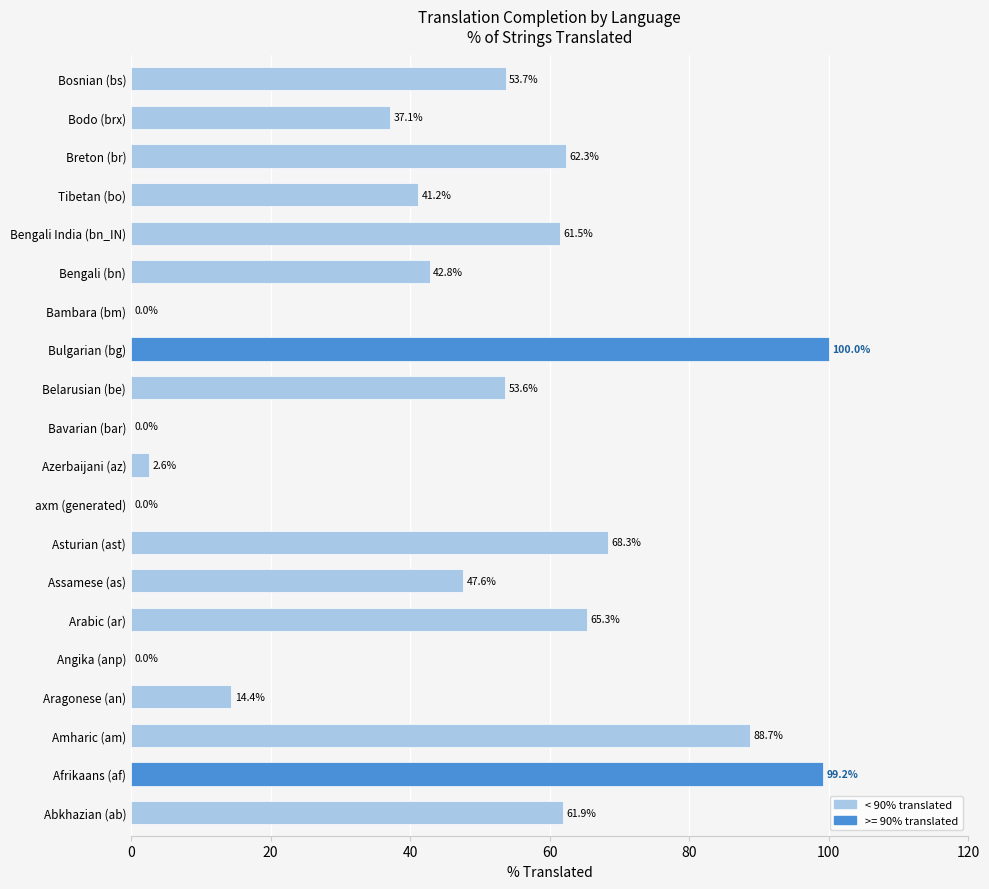

What is the ratio of the value at Tibetan (bo) to the value at Afrikaans (af)?

0.4